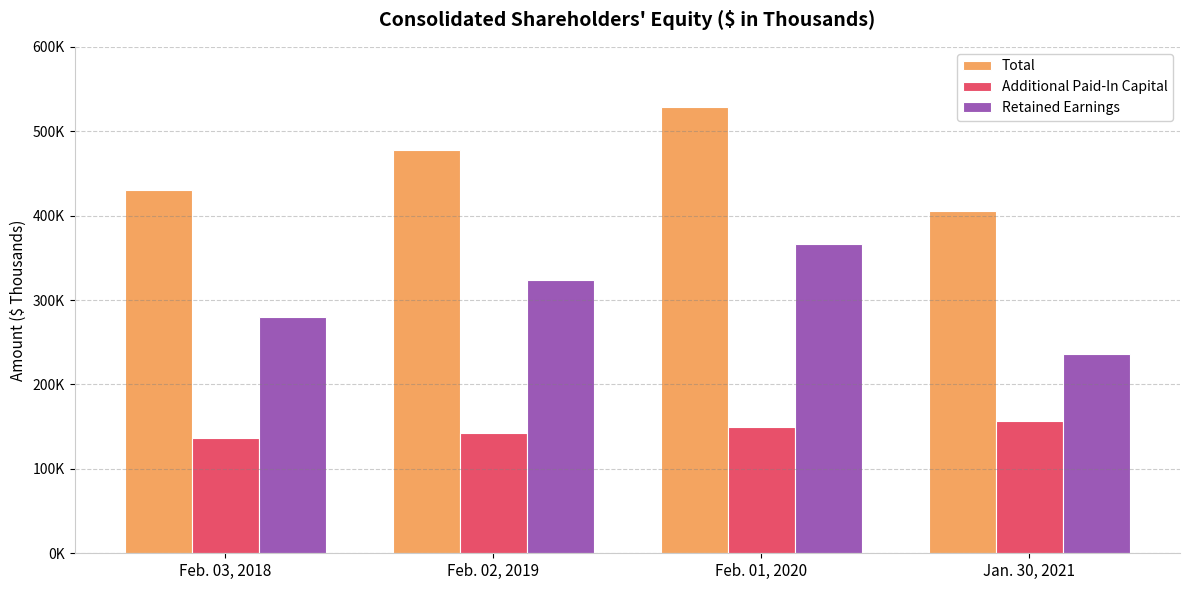

Which series has the largest range (max minus min)?

Retained Earnings